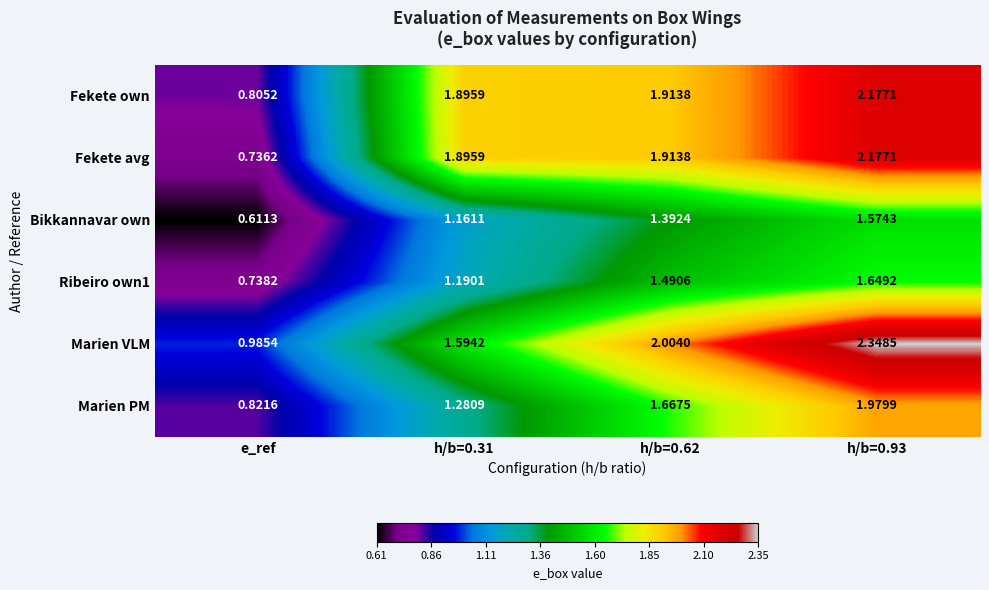

Which series has the widest spread of values?

Fekete avg